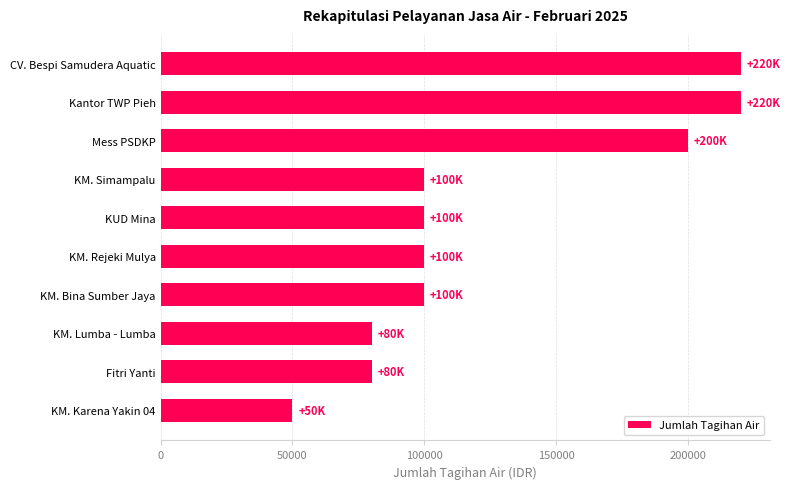

The chart shows a value of 391976 at Kantor TWP Pieh. True or false?

False